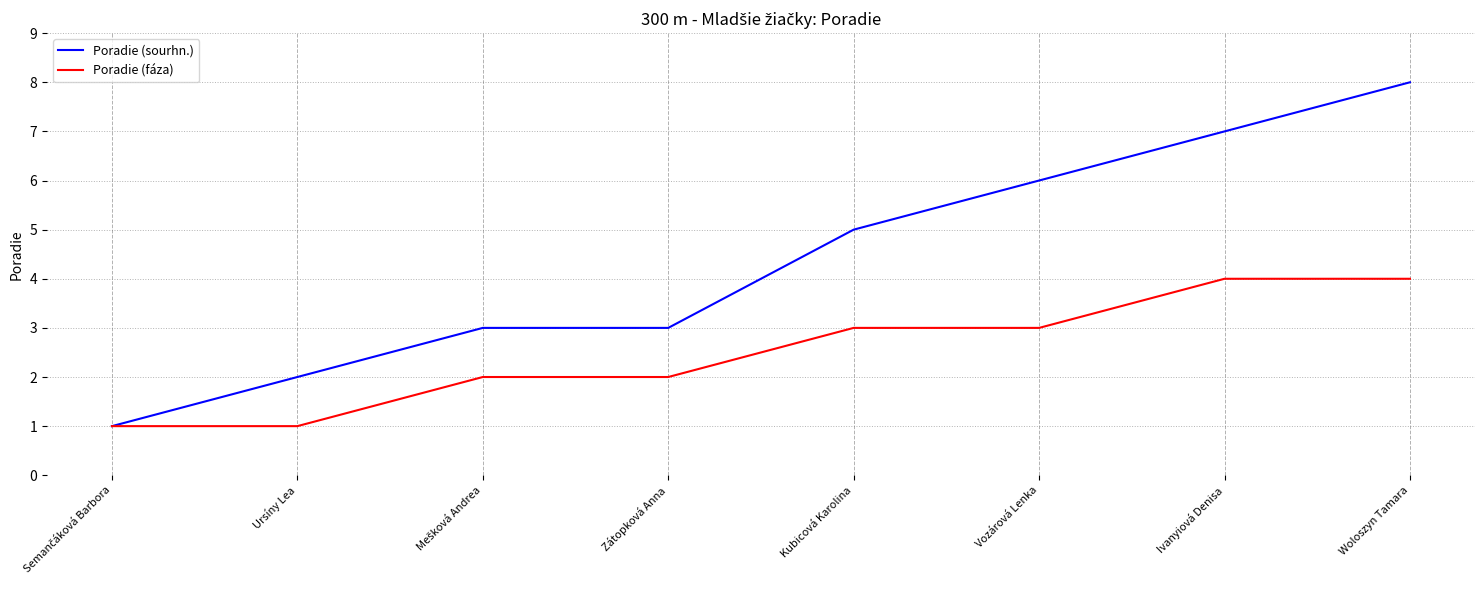

List the series in order of their peak value, lowest first.

Poradie (fáza), Poradie (sourhn.)